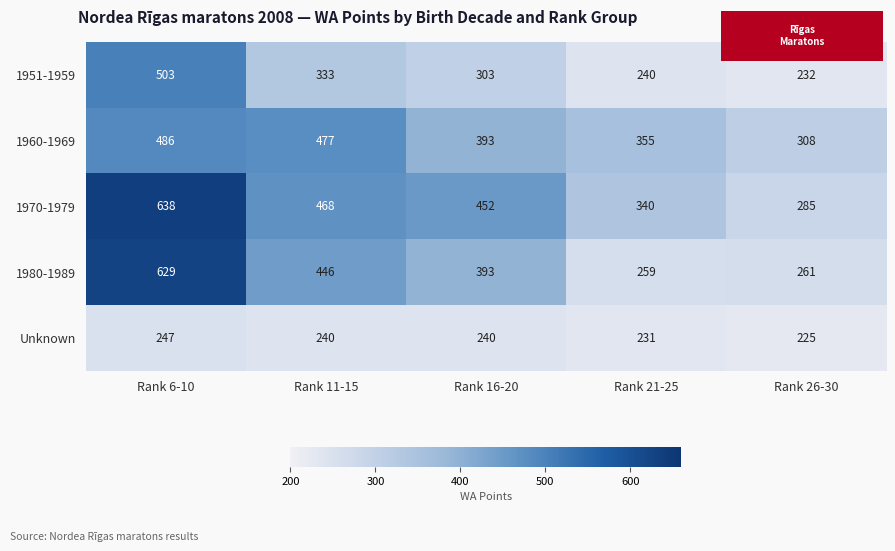

The value of Unknown at Rank 16-20 is 131. True or false?

False